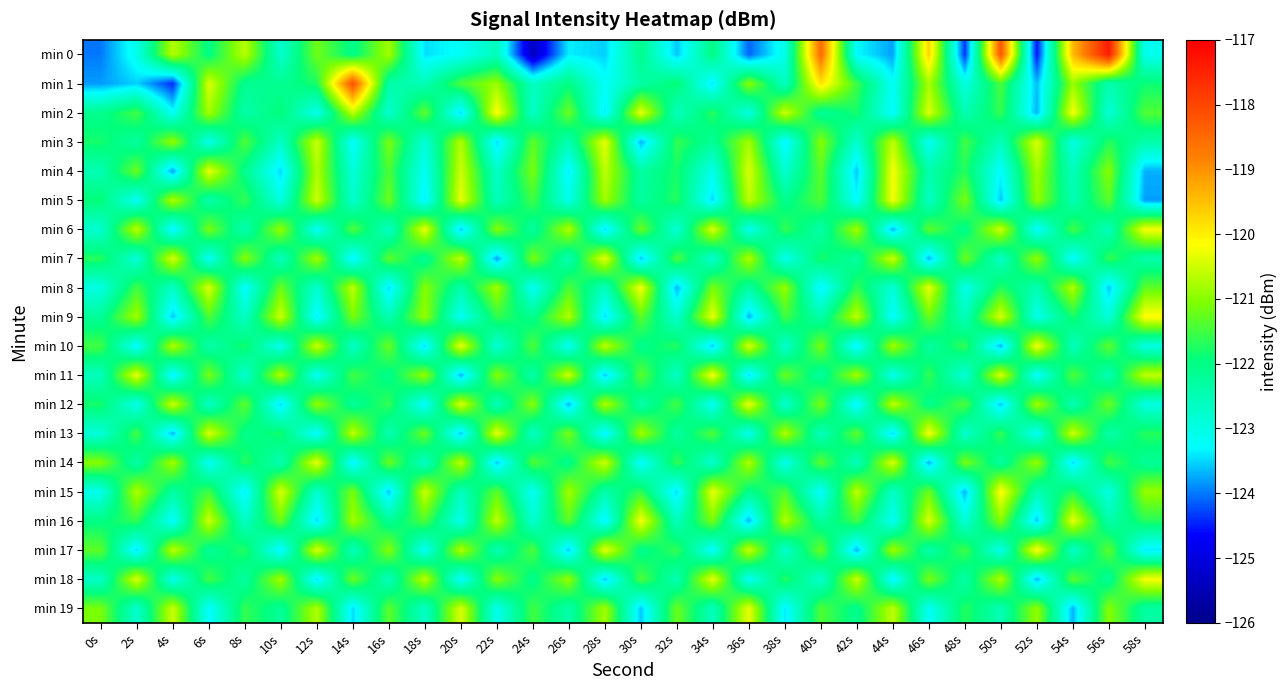

At which category is the sum across all series the highest?

40s